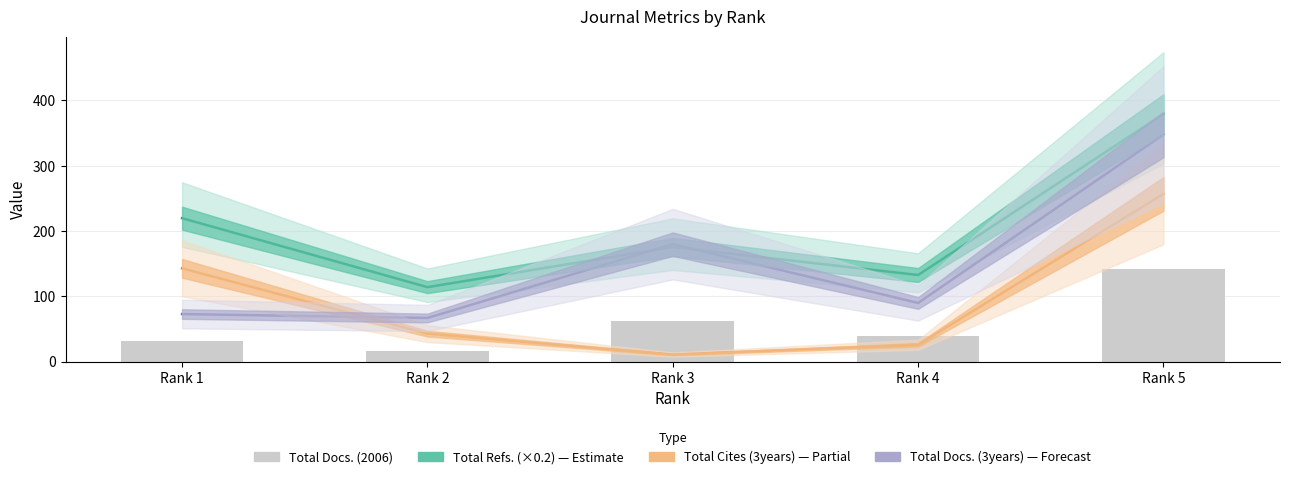

Where is Total Refs. (×0.2) nearest to the value 246?

Rank 1